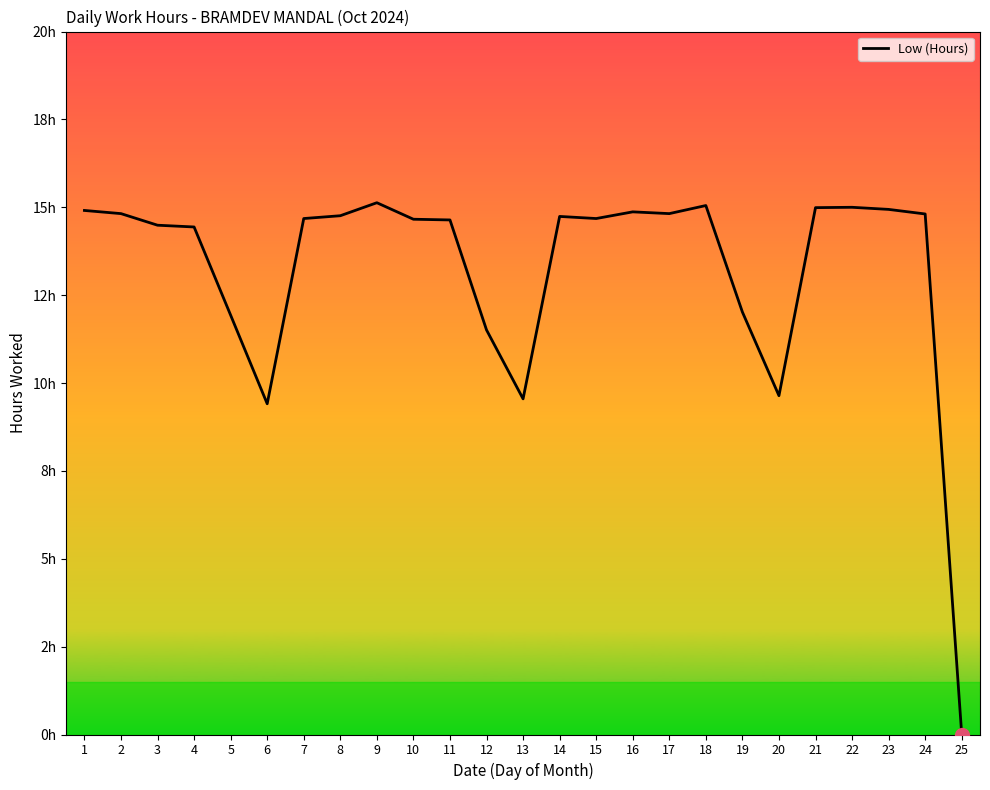

Where is the data nearest to the value 7?

6